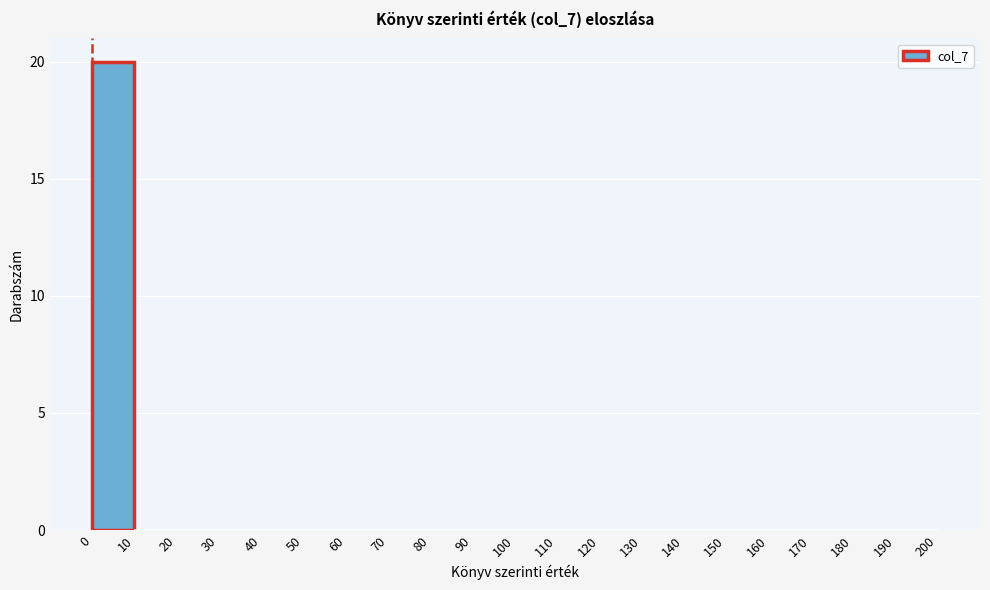

Reading left to right, transcribe this chart: for each bar, give the range it covers on the x-axis and its height. The values are not printed on the chart, so give them approximately, as read against the axis.

0 to 10: 20
10 to 20: 0
20 to 30: 0
30 to 40: 0
40 to 50: 0
50 to 60: 0
60 to 70: 0
70 to 80: 0
80 to 90: 0
90 to 100: 0
100 to 110: 0
110 to 120: 0
120 to 130: 0
130 to 140: 0
140 to 150: 0
150 to 160: 0
160 to 170: 0
170 to 180: 0
180 to 190: 0
190 to 200: 0